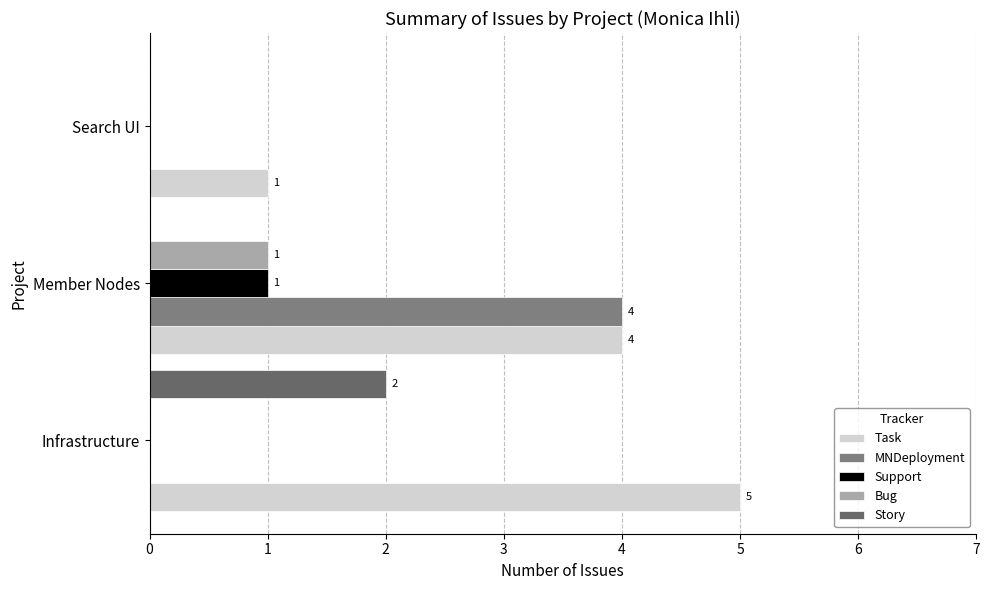

Count the number of data series in this chart.

5